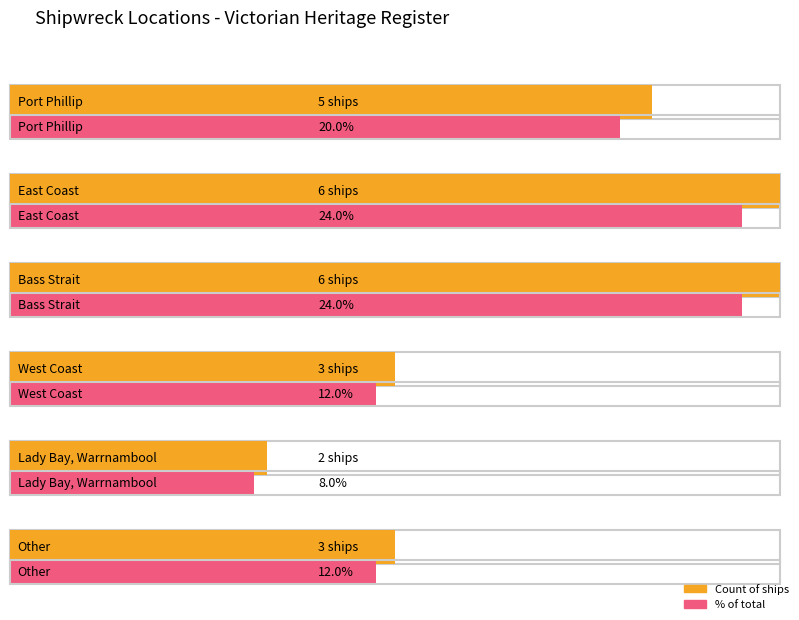

List the labels in order of value, smallest first.

Lady Bay, Warrnambool, West Coast, Other, Port Phillip, East Coast, Bass Strait